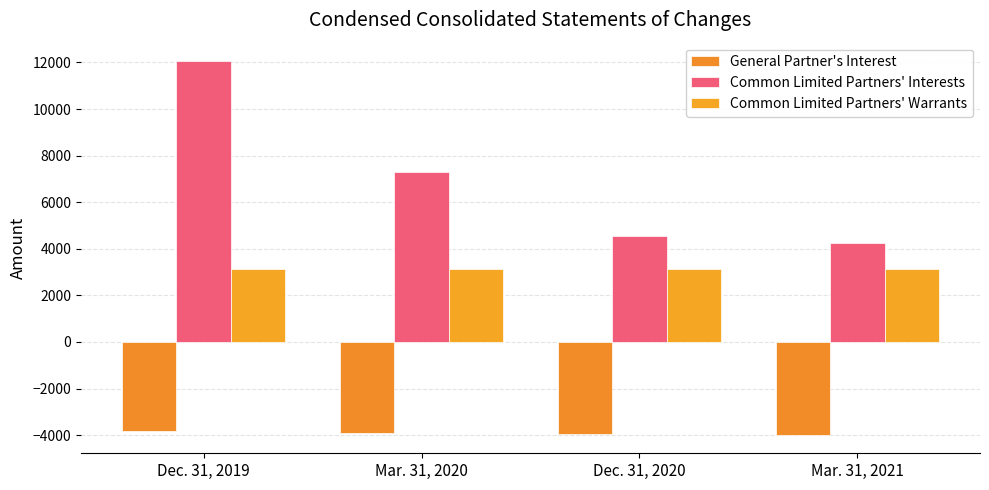

What is the label of the 1st bar from the left?

Dec. 31, 2019